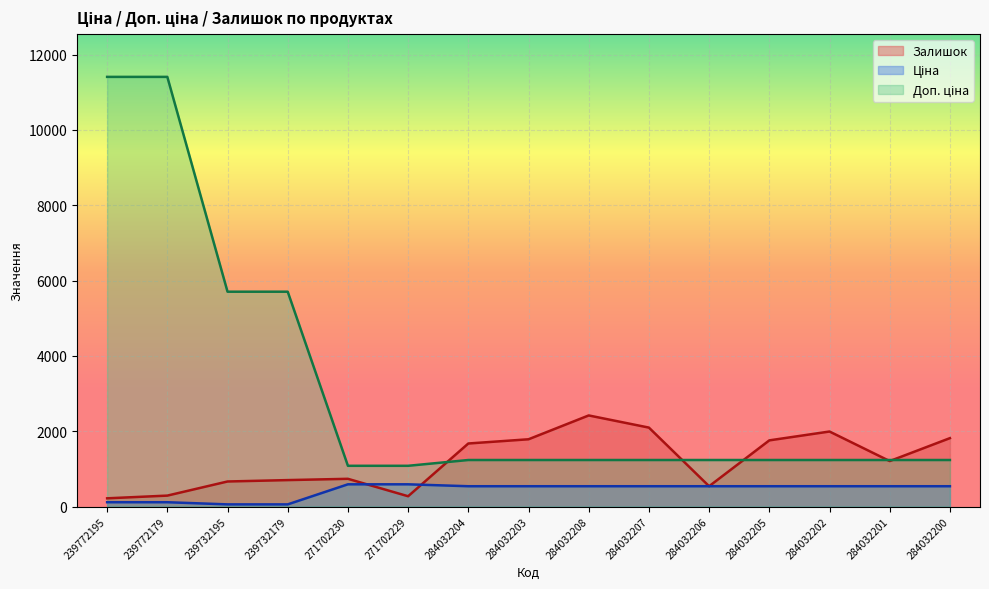

How many values in the Ціна series are below 539?

4